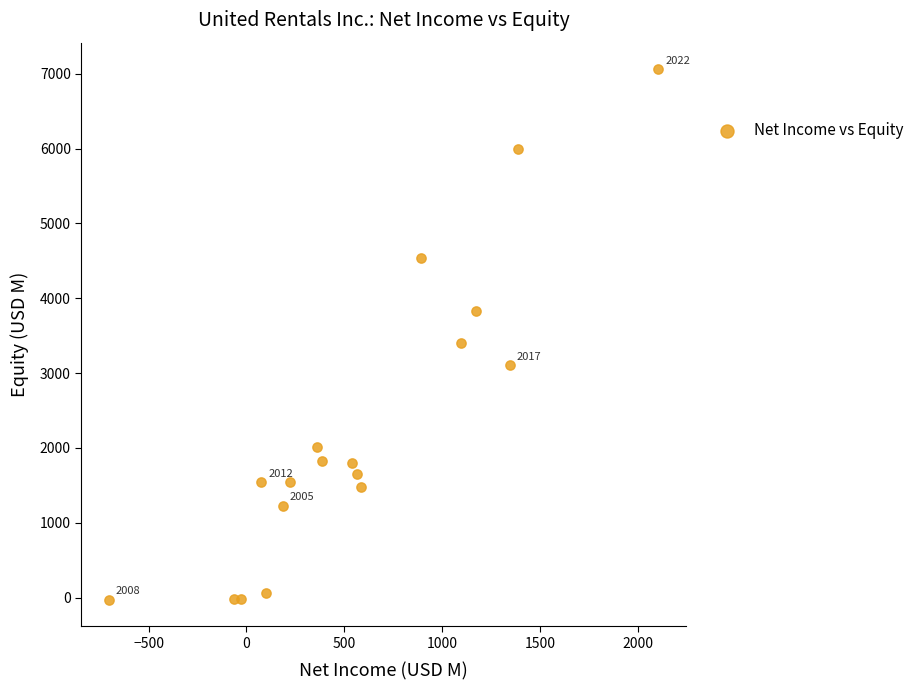

What Y value in the scatter plot is closest to 3516?

3403